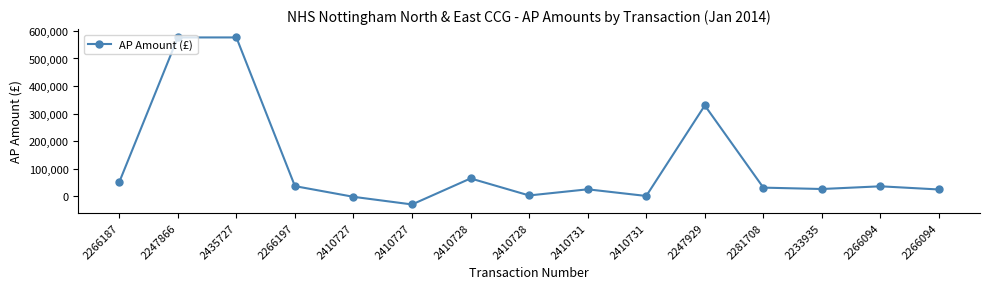

Reading left to right, transcribe all the data shown in this chart.

50893.0	576412.1	576412.1	36355.0	-2480.6	-30203.2	64320.3	2480.6	24787.5	580.9	329403.0	30900.0	25900.0	35716.0	24134.0